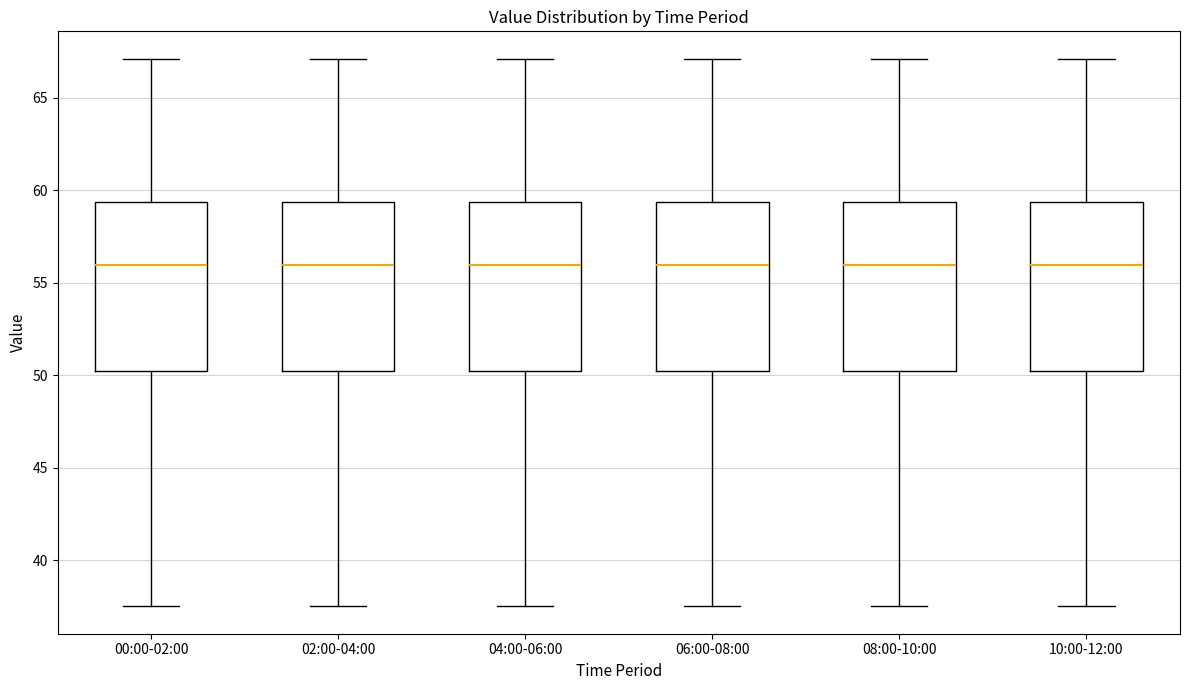

Reading left to right, read every box against the y-axis: the position of its median line, the range the box covers, and the ends of its whiskers. The values are not printed on the chart, so give them approximately, as read against the axis.

00:00-02:00: median 56.0, box 50.0 to 59.5, whiskers 37.5 to 67.0
02:00-04:00: median 56.0, box 50.0 to 59.5, whiskers 37.5 to 67.0
04:00-06:00: median 56.0, box 50.0 to 59.5, whiskers 37.5 to 67.0
06:00-08:00: median 56.0, box 50.0 to 59.5, whiskers 37.5 to 67.0
08:00-10:00: median 56.0, box 50.0 to 59.5, whiskers 37.5 to 67.0
10:00-12:00: median 56.0, box 50.0 to 59.5, whiskers 37.5 to 67.0